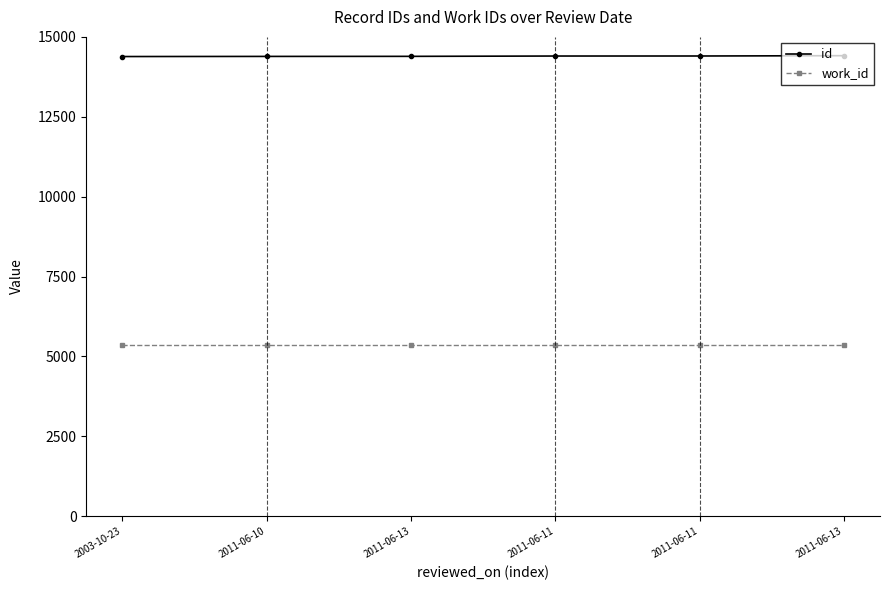

What is the label of the 2nd point from the left?

2011-06-10